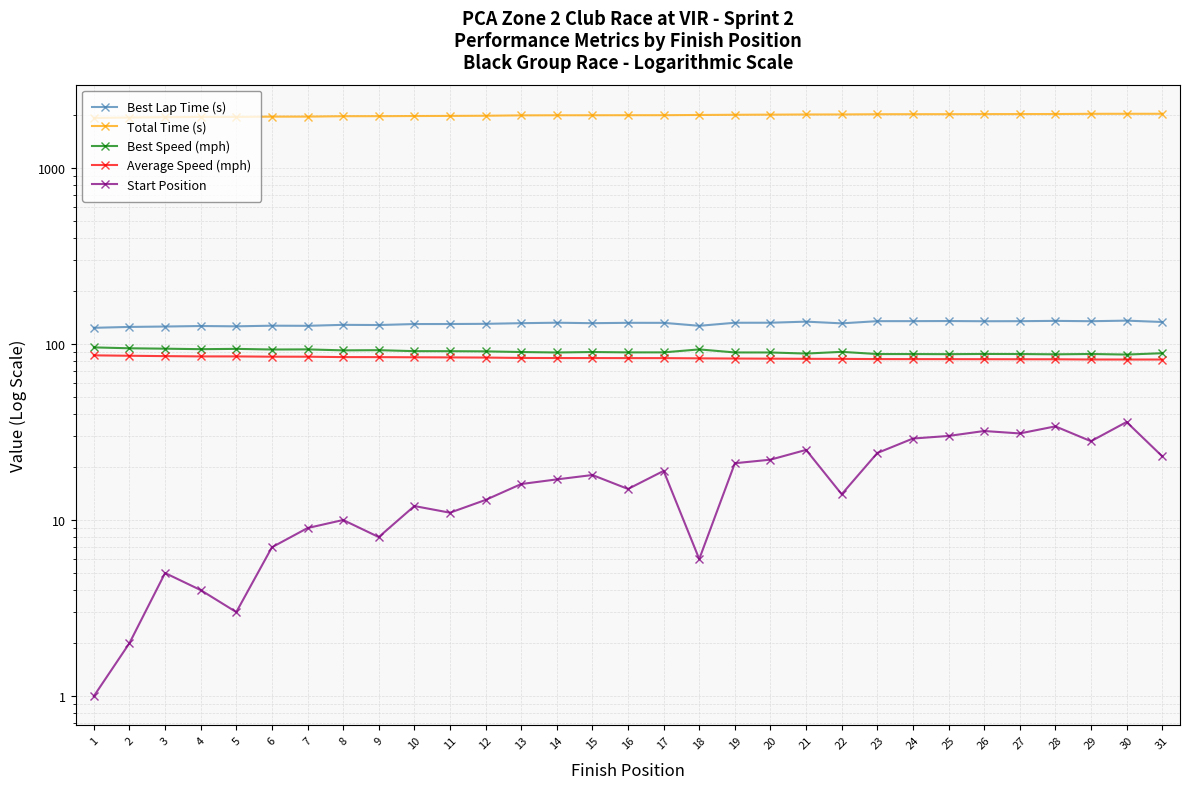

List the labels in order of Best Speed (mph) value, largest first.

1, 2, 3, 5, 4, 7, 18, 6, 9, 8, 10, 11, 12, 22, 13, 15, 17, 16, 19, 20, 14, 31, 21, 26, 29, 27, 23, 24, 25, 28, 30